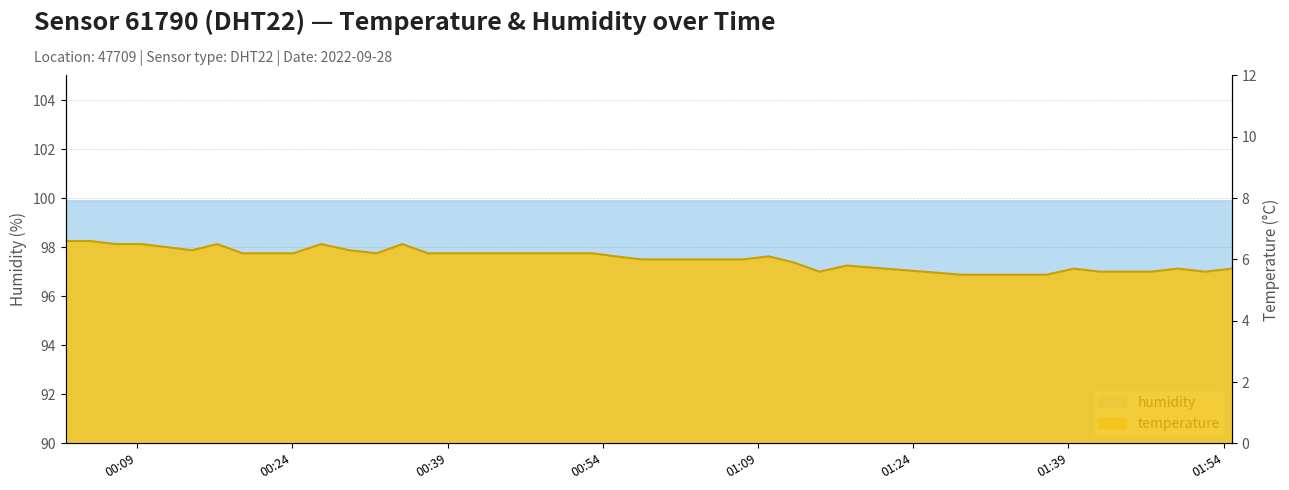

What is the difference between the values at 2022-09-28T01:36:52 and 2022-09-28T01:39:31?

0.2